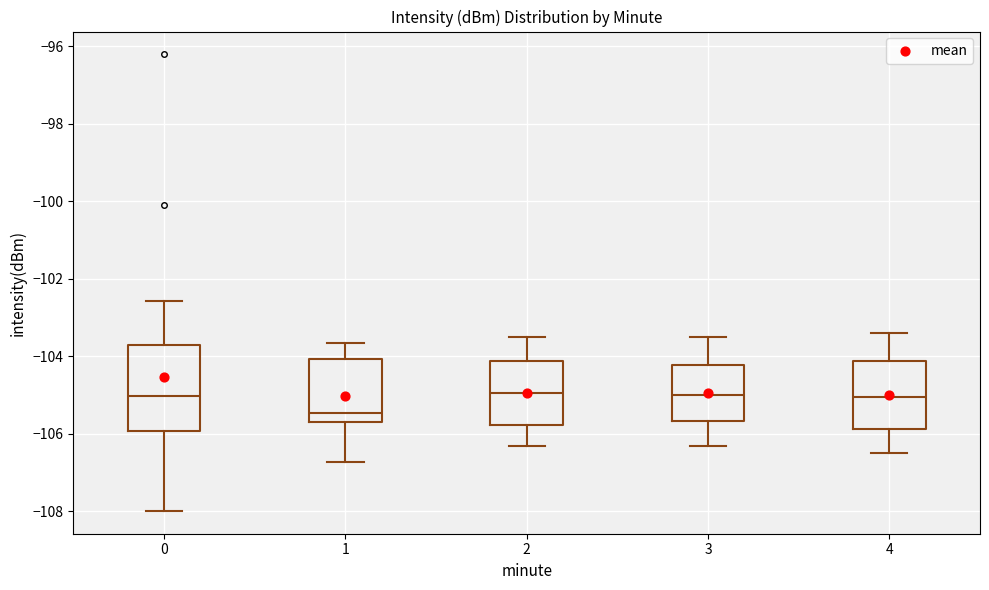

Reading left to right, read every box against the y-axis: the position of its median line, the range the box covers, and the ends of its whiskers. The values are not printed on the chart, so give them approximately, as read against the axis.

0: median -105.0, box -106.0 to -103.8, whiskers -108.0 to -102.6
1: median -105.4, box -105.6 to -104.0, whiskers -106.8 to -103.6
2: median -105.0, box -105.8 to -104.2, whiskers -106.2 to -103.4
3: median -105.0, box -105.6 to -104.2, whiskers -106.2 to -103.4
4: median -105.0, box -105.8 to -104.2, whiskers -106.4 to -103.4